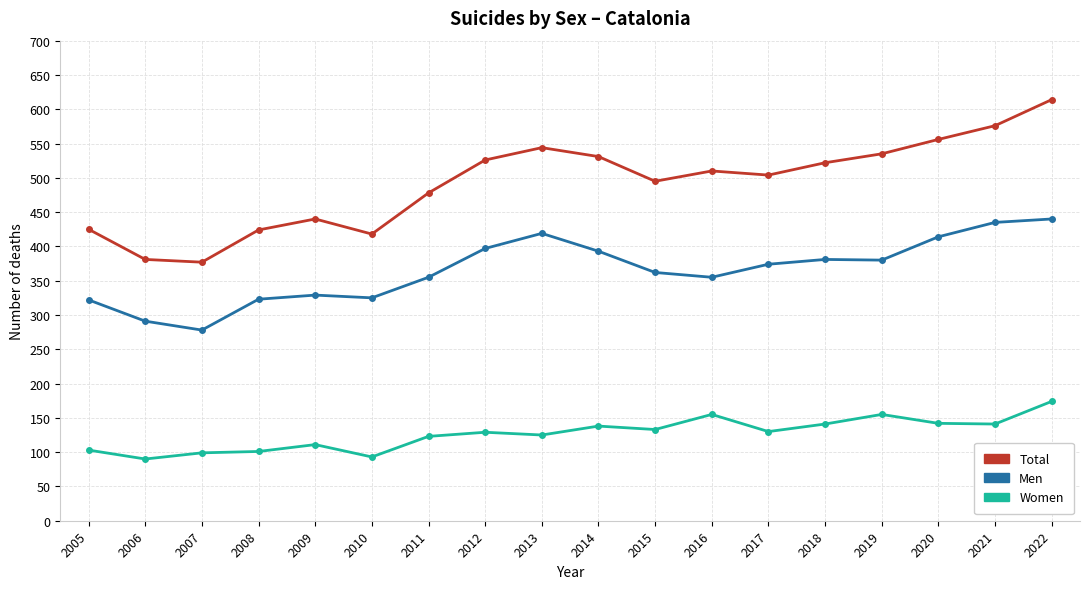

What are all the series names shown in the legend?

Total, Men, Women